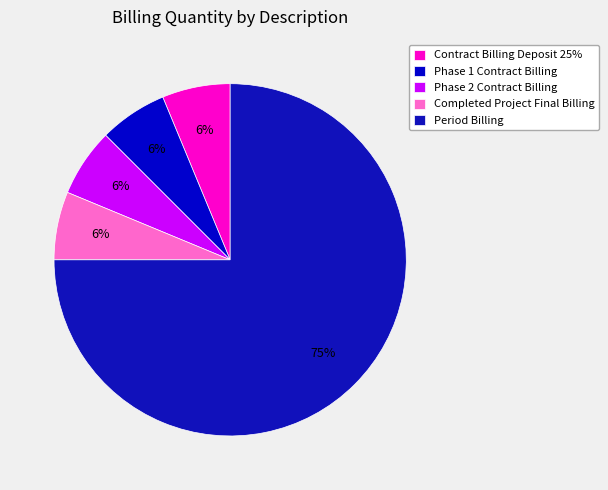

How many slices are in this pie chart?

5